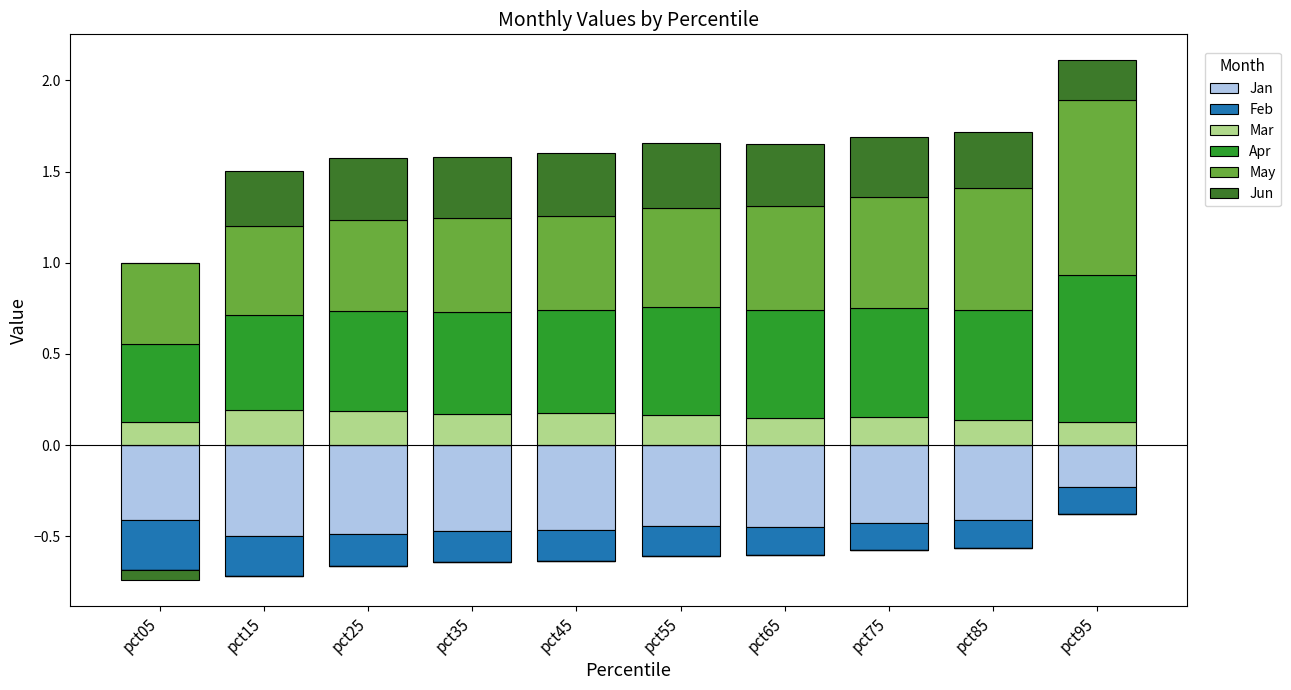

At which category is the sum across all series the highest?

pct95